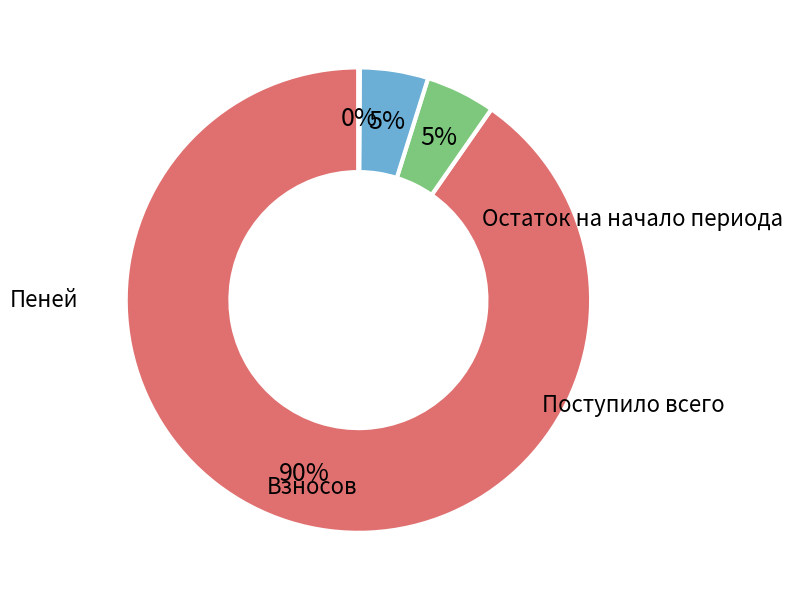

Is there a majority slice in this chart?

Yes